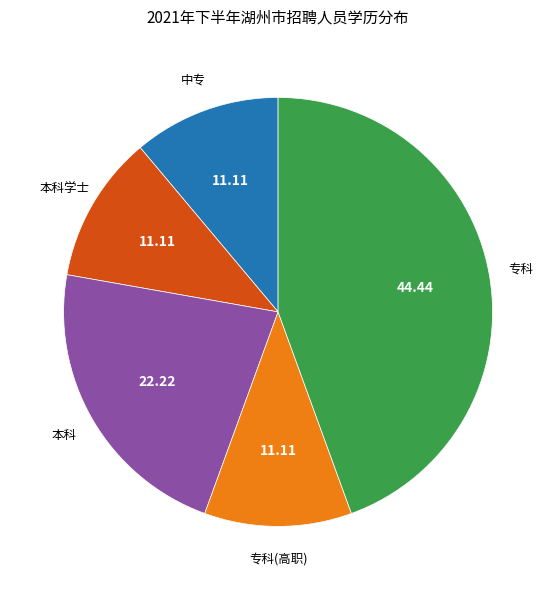

Is there any slice that represents more than half of the pie?

No